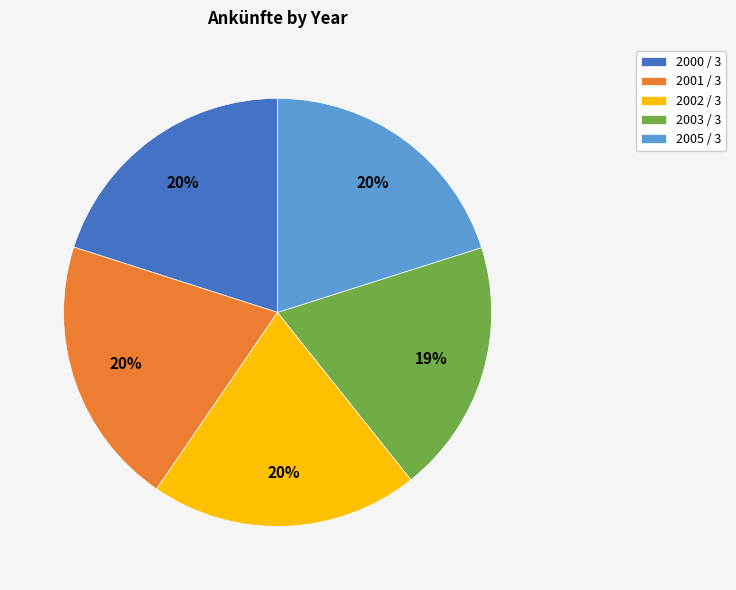

Do 2002 / 3 and 2000 / 3 together represent more than half of the pie?

No